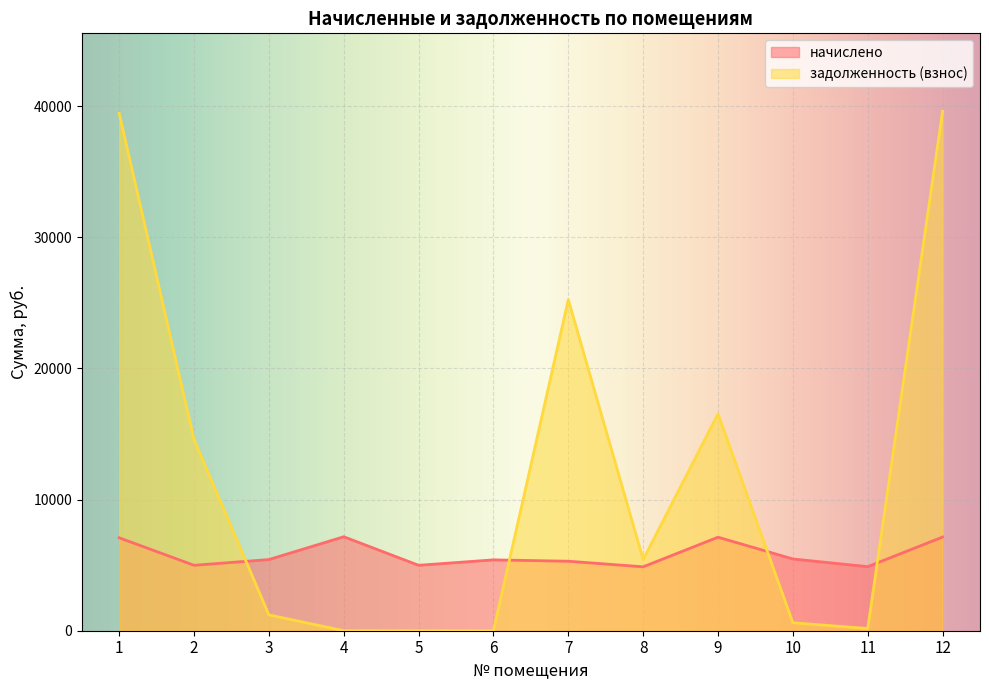

What is the lowest value of the начислено series?

4873.0